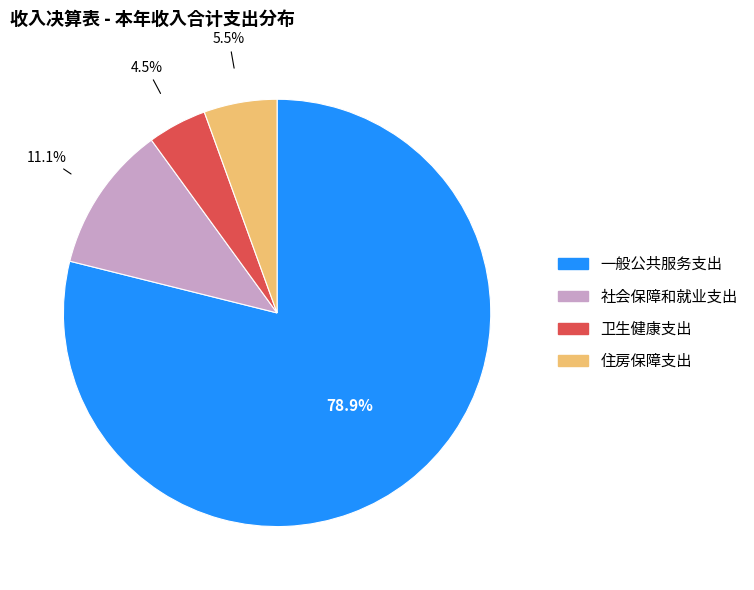

The 一般公共服务支出 slice represents 85% of the pie. True or false?

False